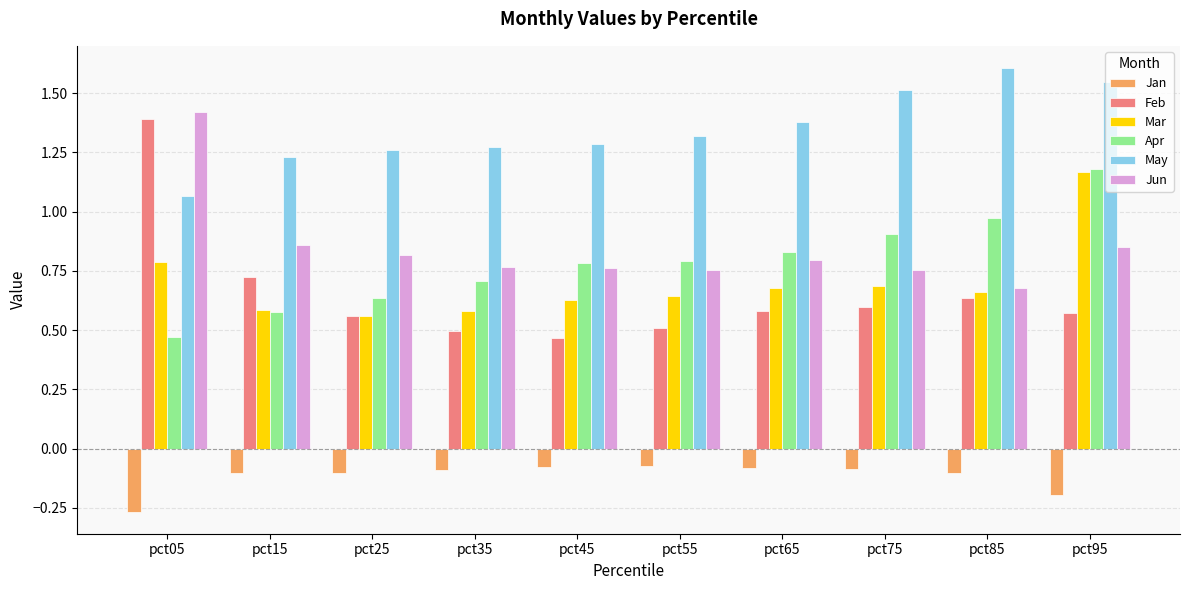

True or false: May has a value of 0.5 at pct95.

False